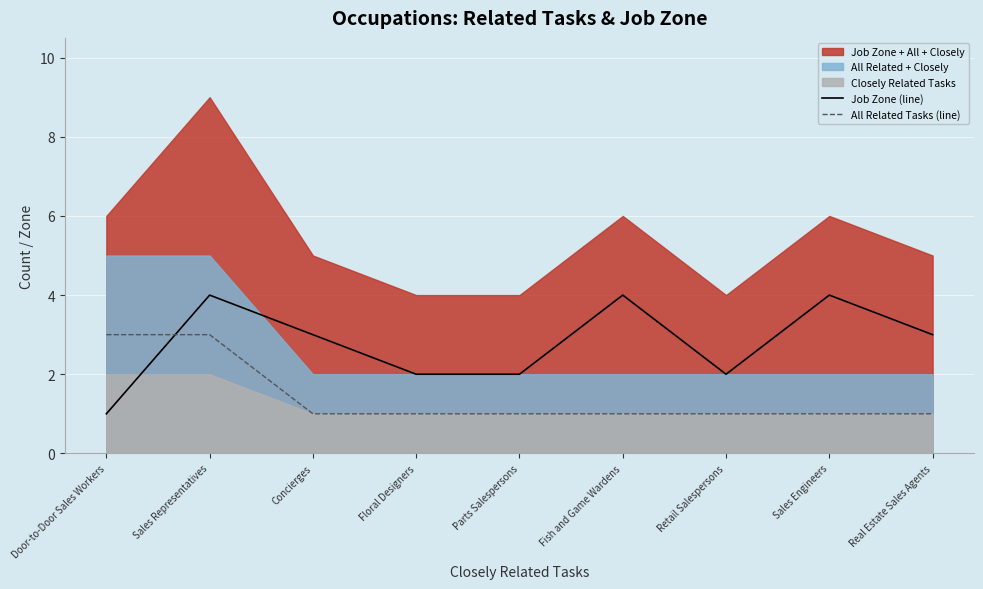

True or false: Job Zone (line) and All Related Tasks (line) intersect in this chart.

True